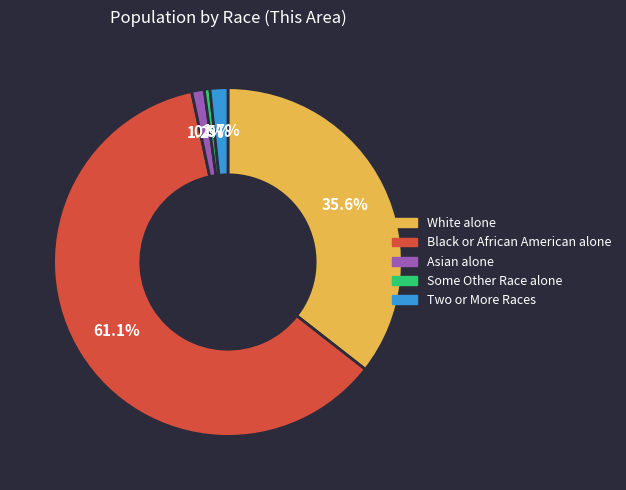

To the nearest percent, what is the average slice percentage?

20%